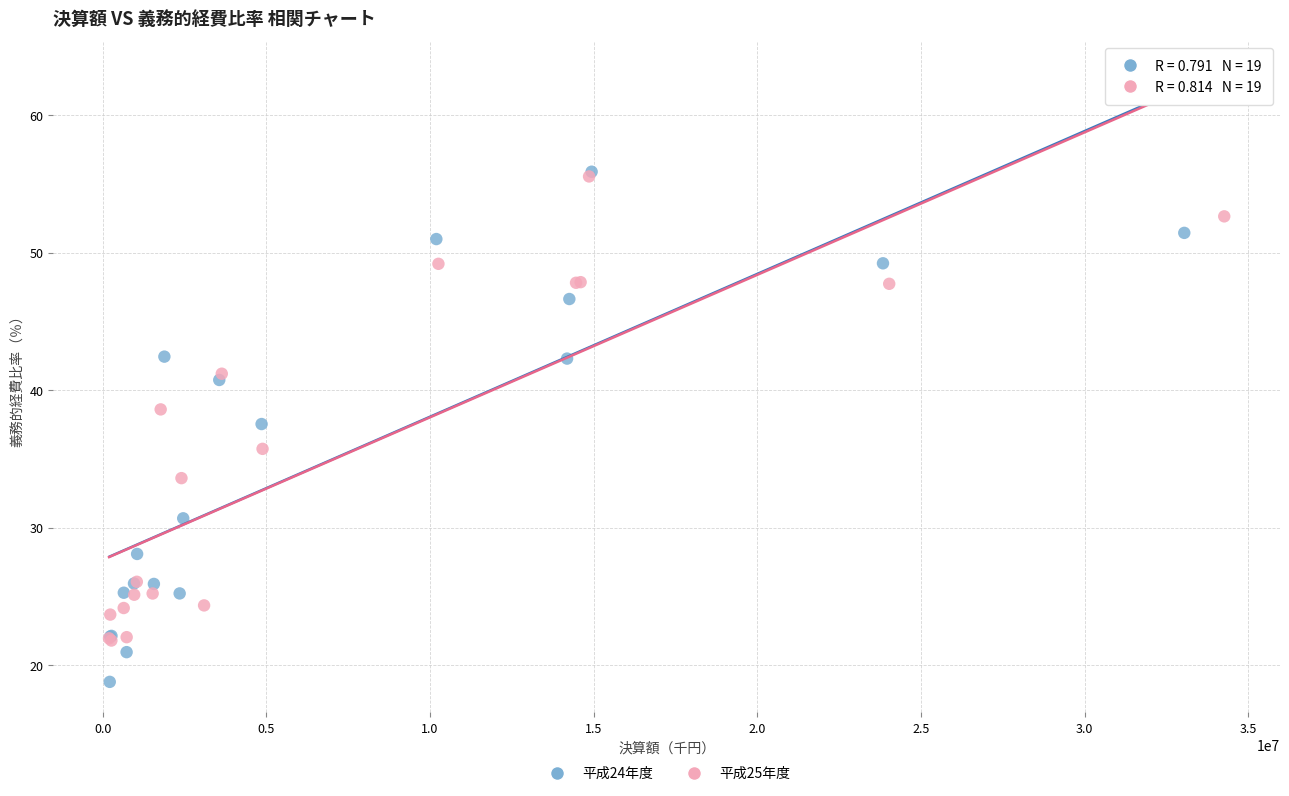

Which series has the widest spread of Y values?

平成24年度